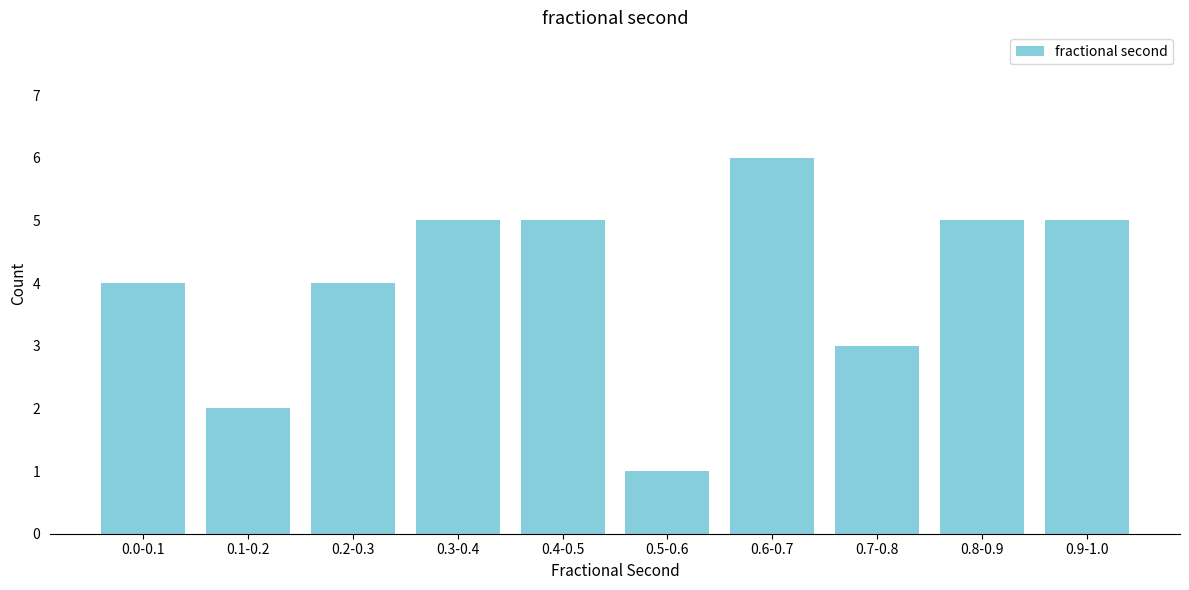

Reading left to right, list all the values displayed in this chart.

4	2	4	5	5	1	6	3	5	5